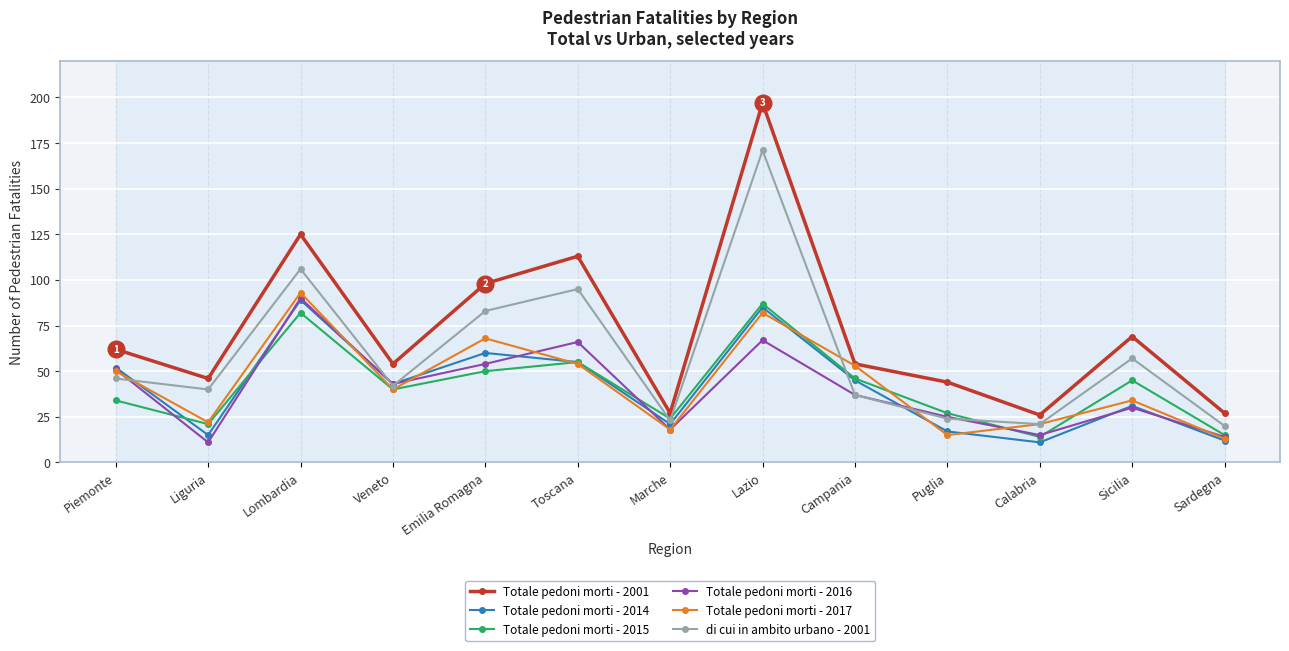

The Totale pedoni morti - 2016 series shows 67 at Lazio. True or false?

True